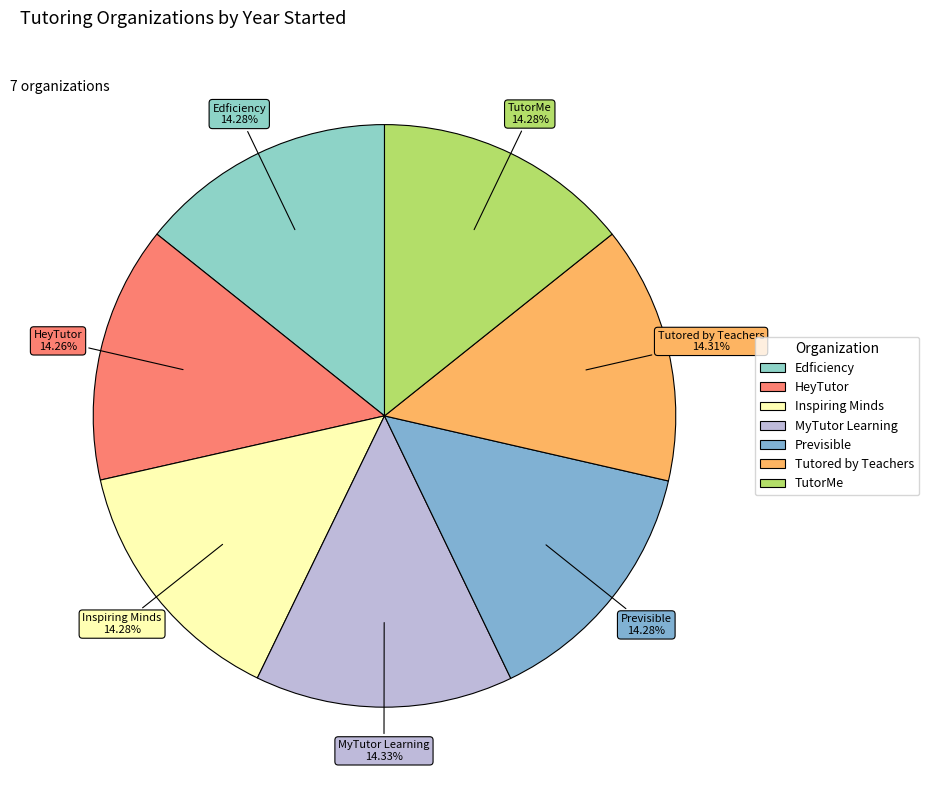

To the nearest percent, what portion does Edficiency represent?

14%